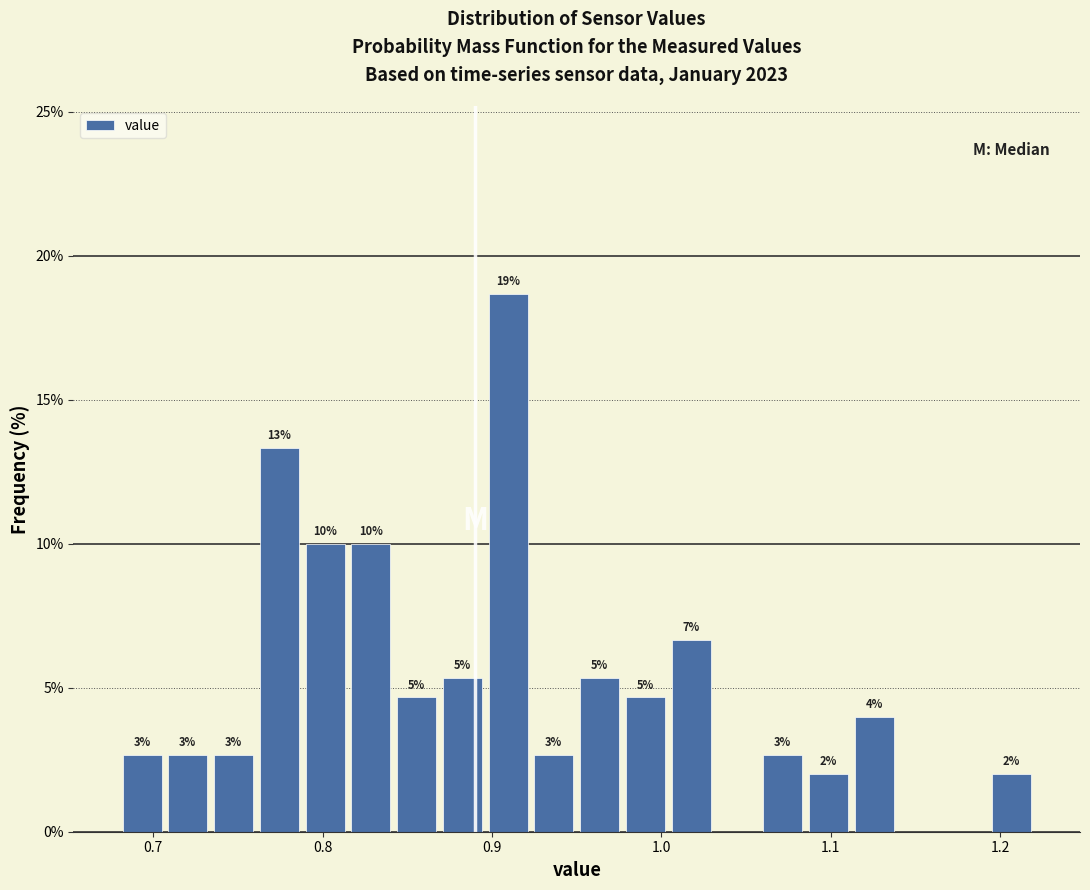

Read against the x-axis, roughly where is the centre of the tallest bar?

0.91